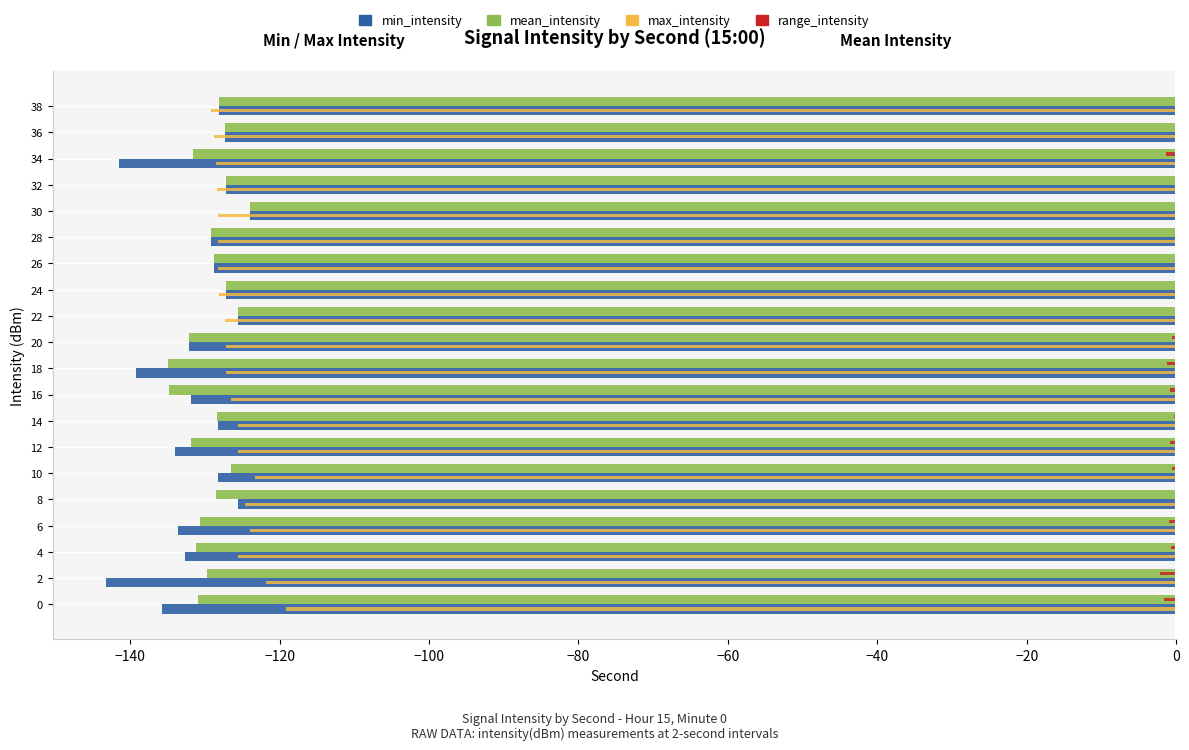

What are all the series names shown in the legend?

min_intensity, mean_intensity, max_intensity, range_intensity